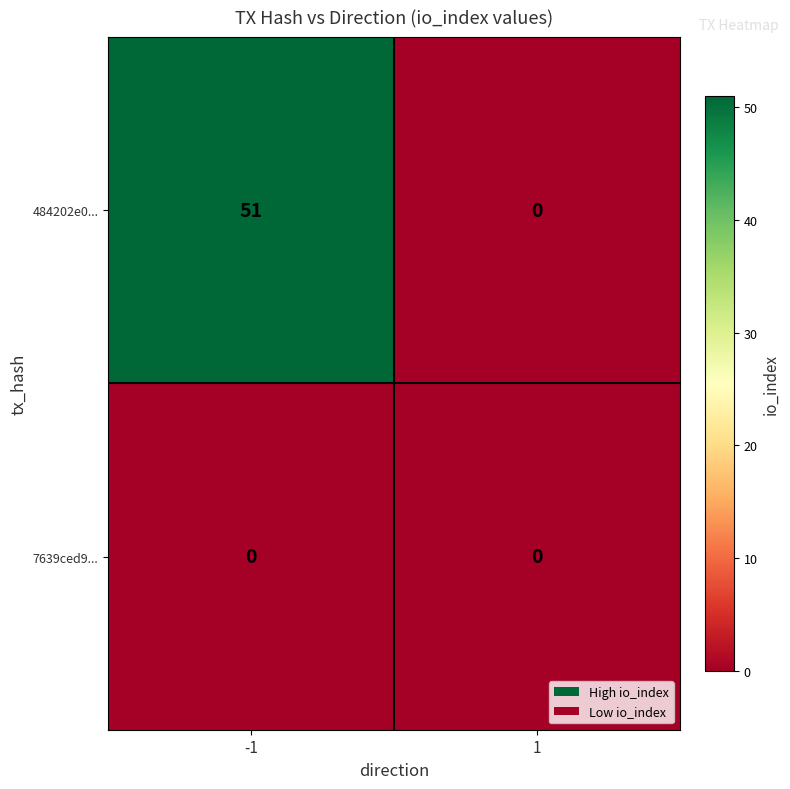

Reading left to right, list all the values displayed in this chart.

484202e0...: -1=51	1=0
7639ced9...: -1=0	1=0